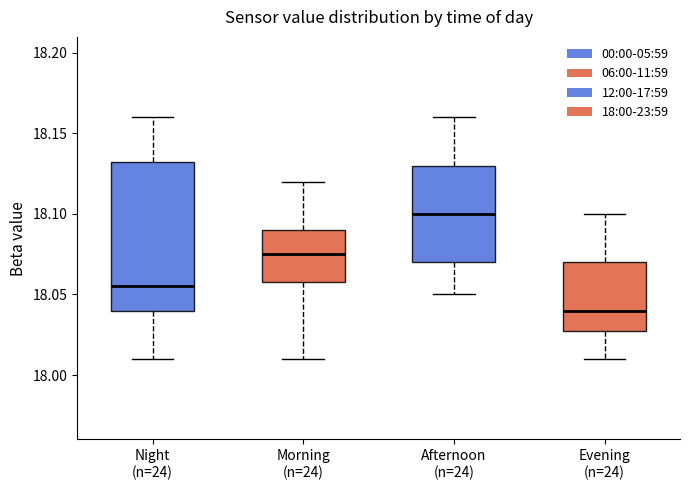

Where does the median line of the box for Evening (n=24) sit on the y-axis? The values are not printed on the chart, so give them approximately, as read against the axis.

18.040